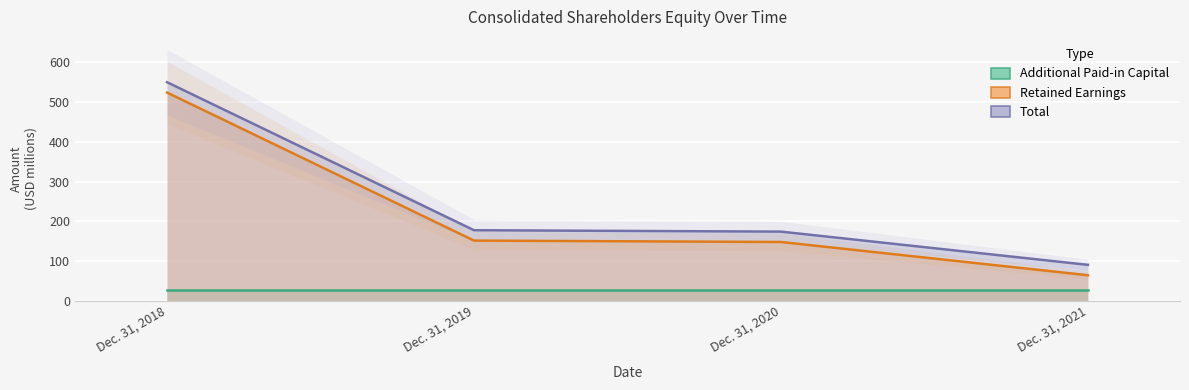

What are all the series names shown in the legend?

Additional Paid-in Capital, Retained Earnings, Total